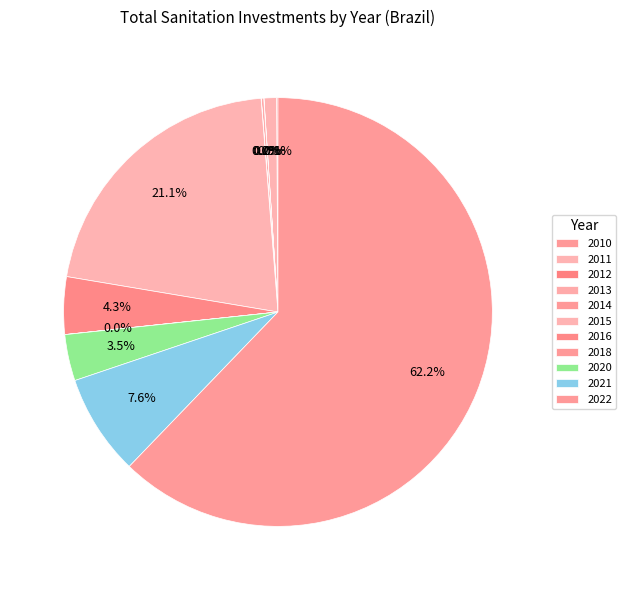

Do 2012 and 2010 together represent more than half of the pie?

No